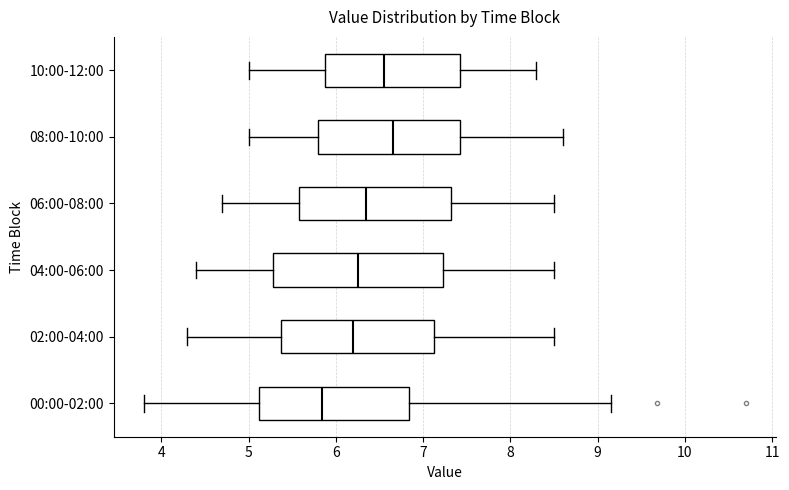

Reading bottom to top, transcribe this box plot: for each box, give where its median line is, the range the box spans, and where its two whiskers end, as read against the x-axis. The values are not printed on the chart, so give them approximately, as read against the axis.

00:00-02:00: median 5.8, box 5.1 to 6.8, whiskers 3.8 to 9.2
02:00-04:00: median 6.2, box 5.4 to 7.1, whiskers 4.3 to 8.5
04:00-06:00: median 6.3, box 5.3 to 7.2, whiskers 4.4 to 8.5
06:00-08:00: median 6.4, box 5.6 to 7.3, whiskers 4.7 to 8.5
08:00-10:00: median 6.7, box 5.8 to 7.4, whiskers 5.0 to 8.6
10:00-12:00: median 6.6, box 5.9 to 7.4, whiskers 5.0 to 8.3